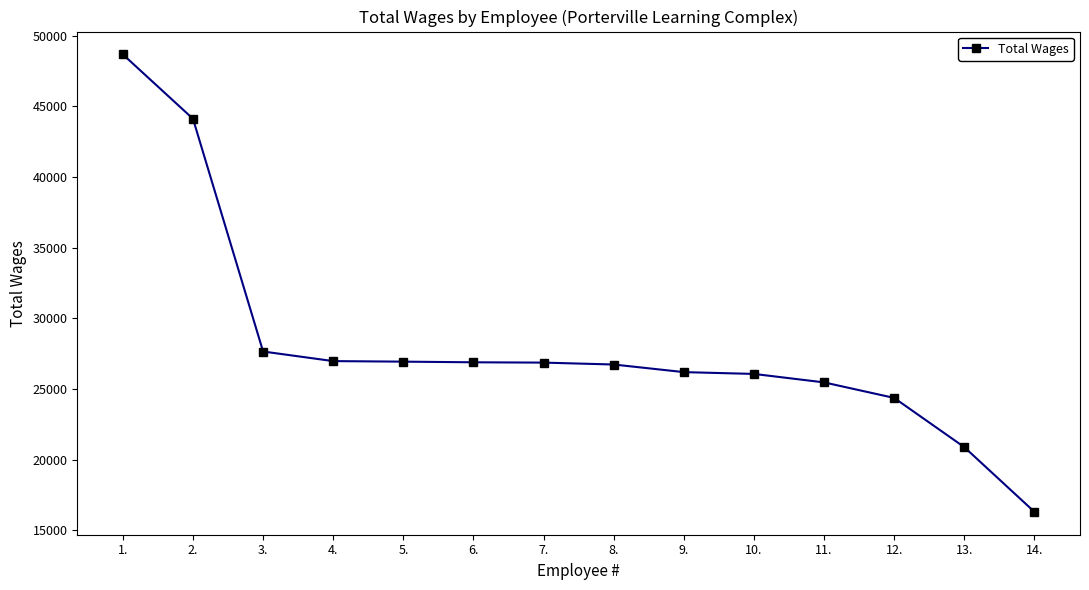

Where is the data nearest to the value 32490?

3.